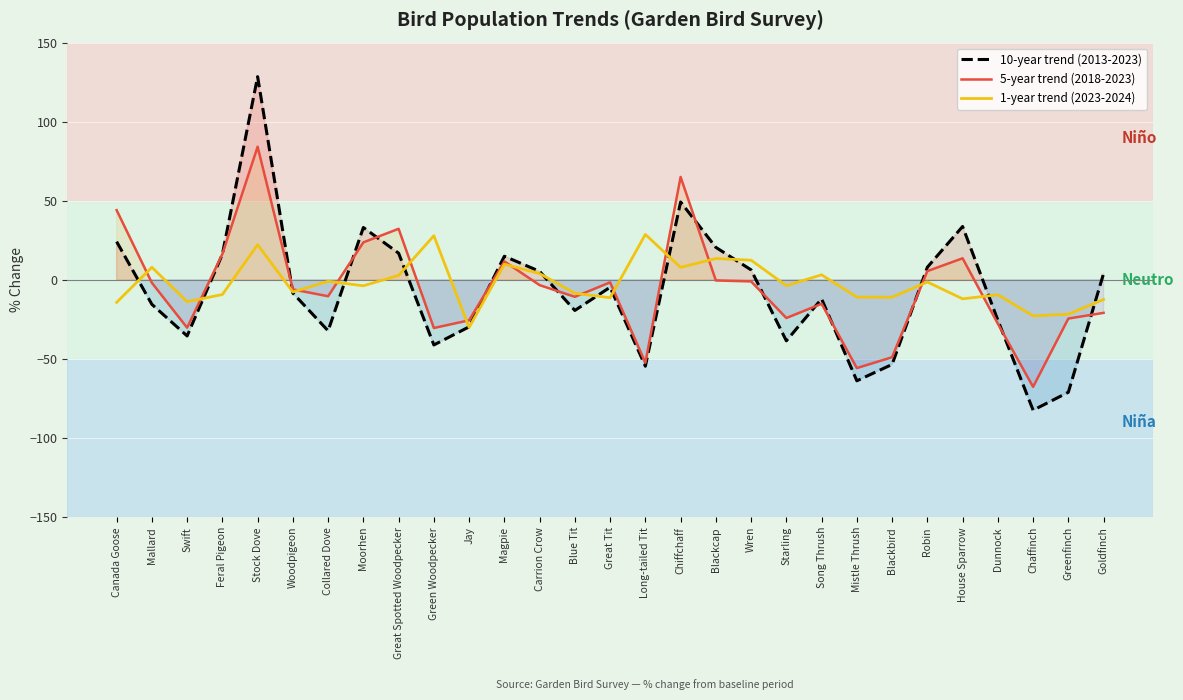

What is the lowest value of the 10-year trend (2013-2023) series?

-82.3